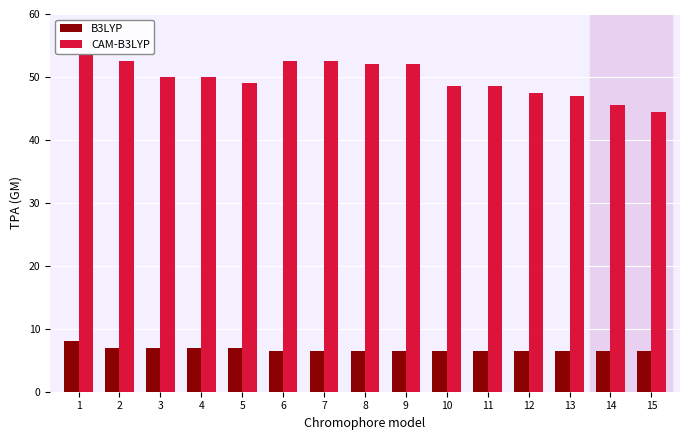

What is the minimum value shown in the chart?

6.5